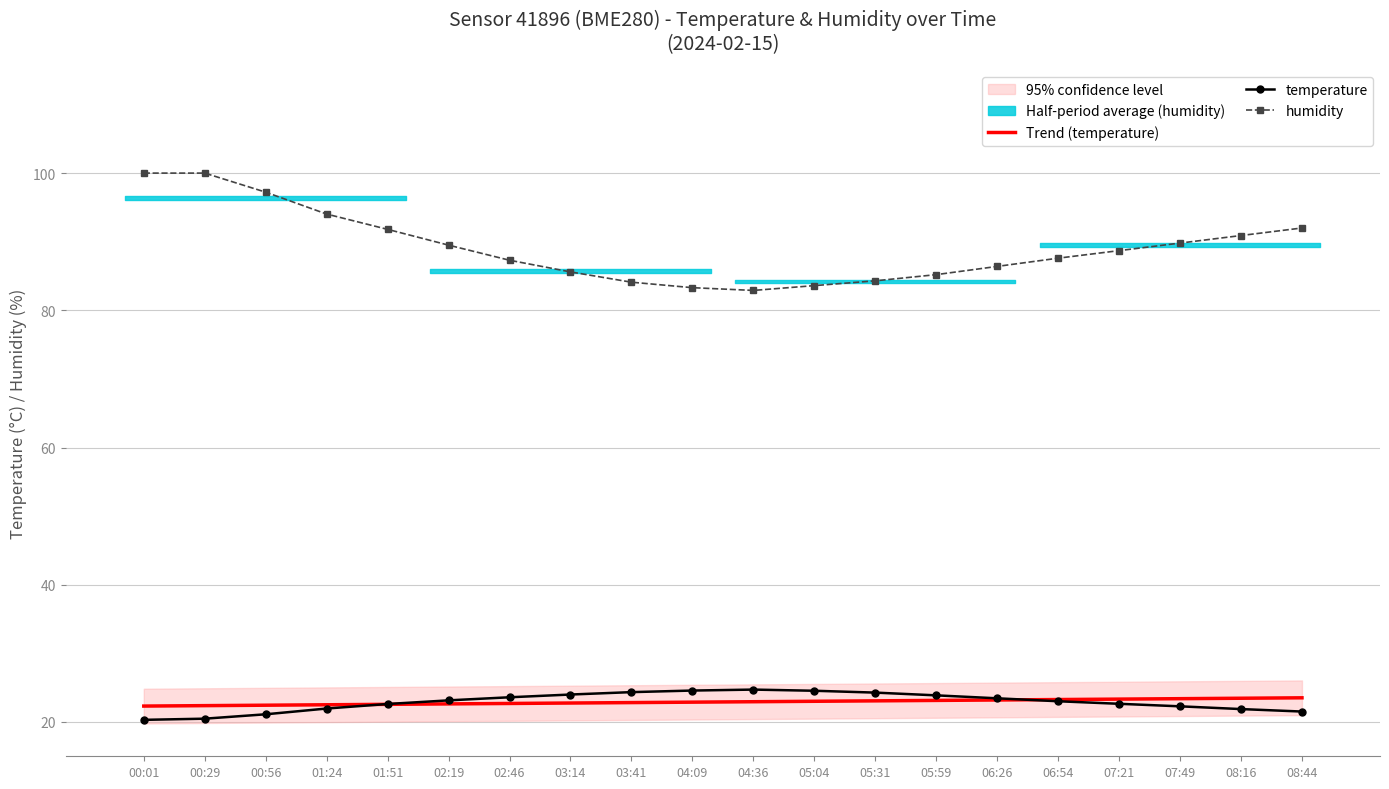

Rank the series by their maximum value, from lowest to highest.

Trend (temperature), temperature, humidity